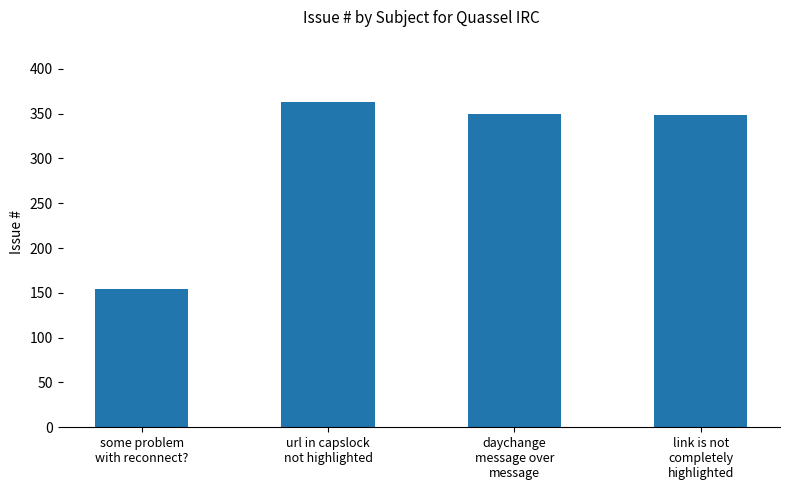

Read the value at url in capslock
not highlighted.

363